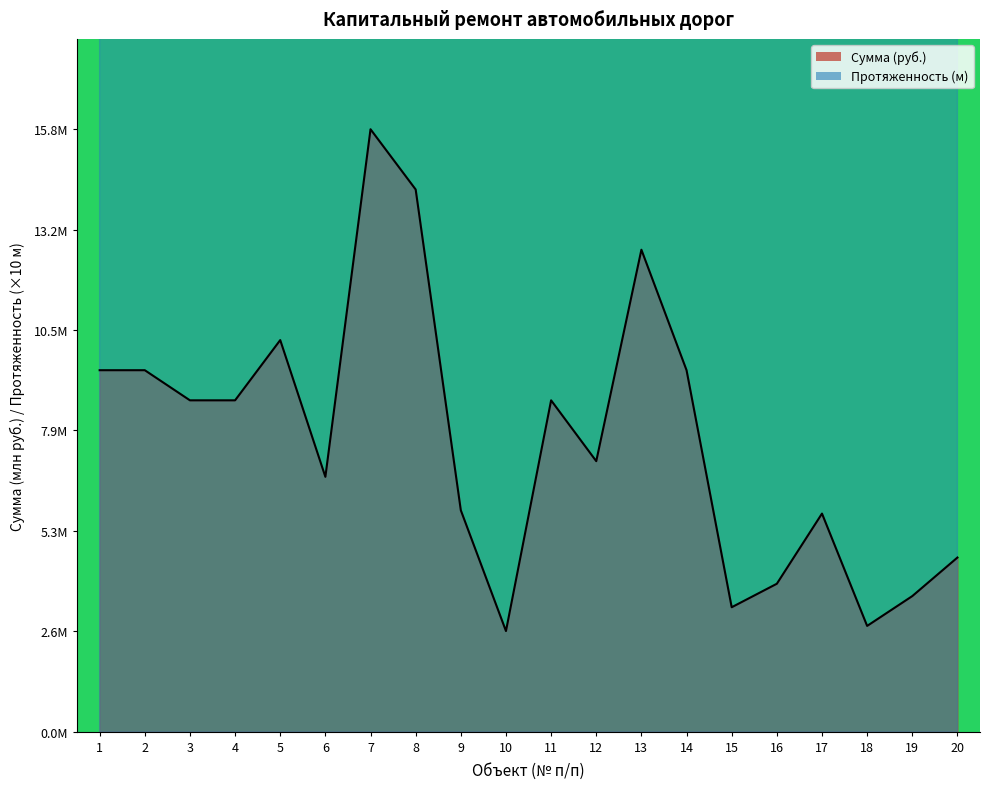

In Протяженность (м), how many points are lower than both neighbors (excluding endpoints)?

5